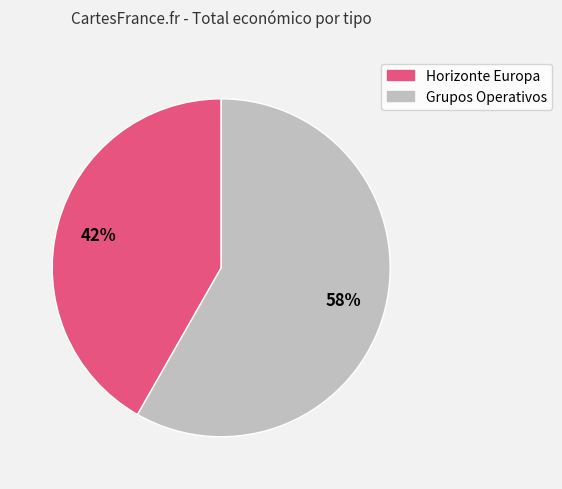

To the nearest percent, what is the average slice percentage?

50%